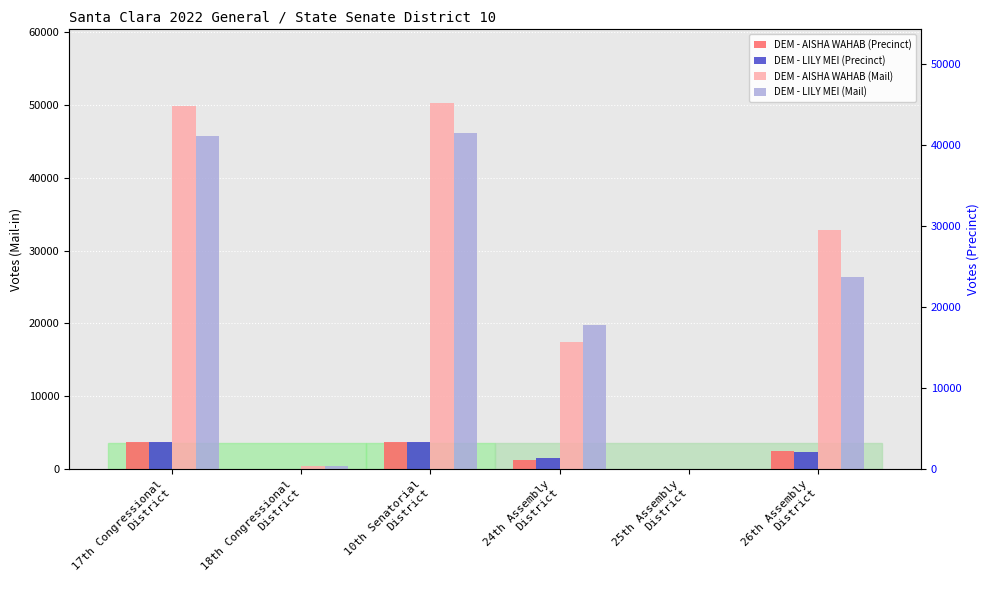

What is the maximum value shown in the chart?

50325